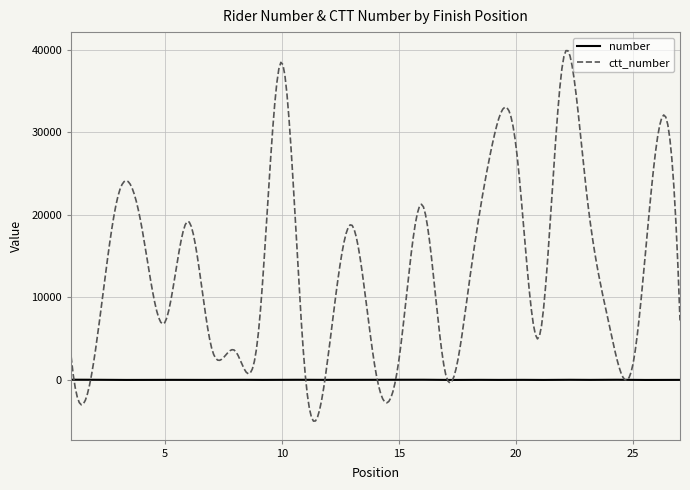

What is the greatest value displayed?

39869.1